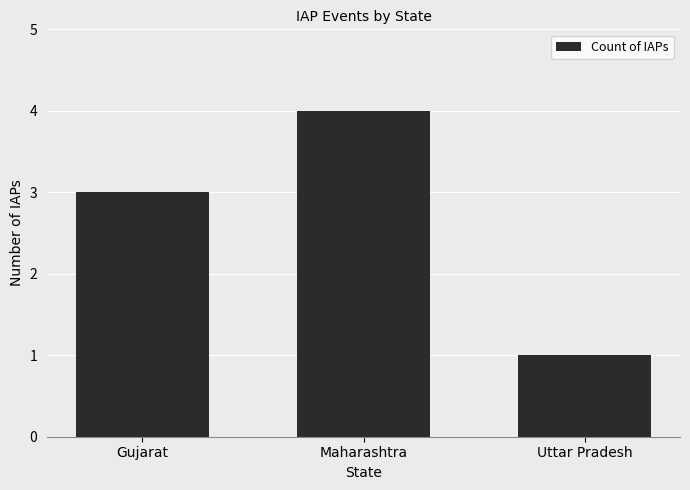

What is the smallest value displayed?

1